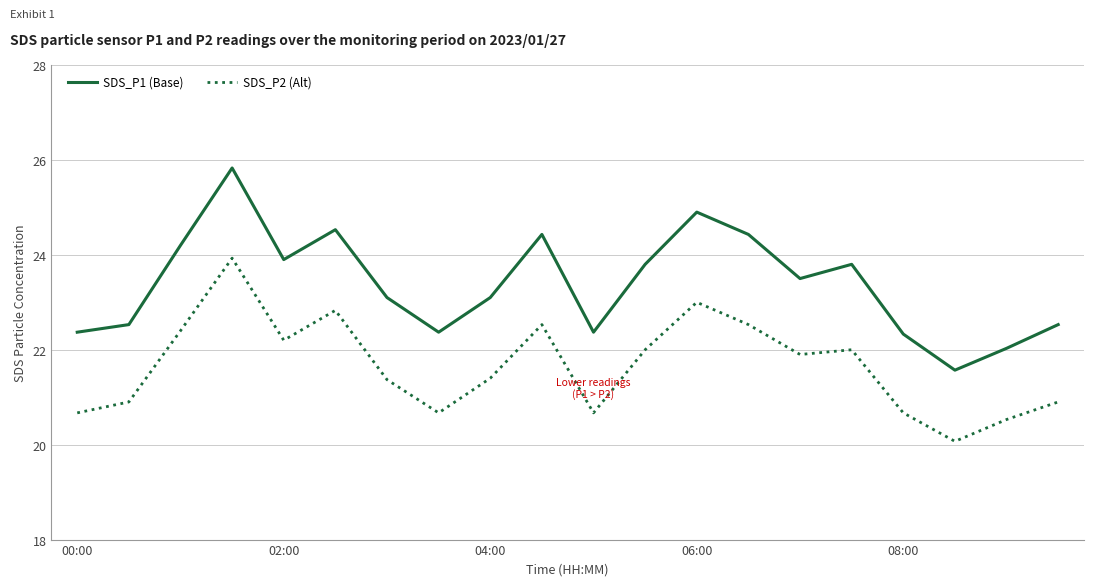

What is the greatest value displayed?

25.8